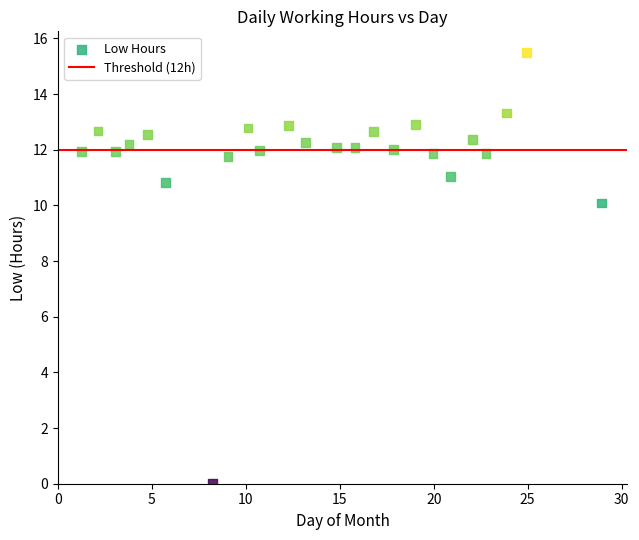

What Y value in the scatter plot is closest to 7?

10.1